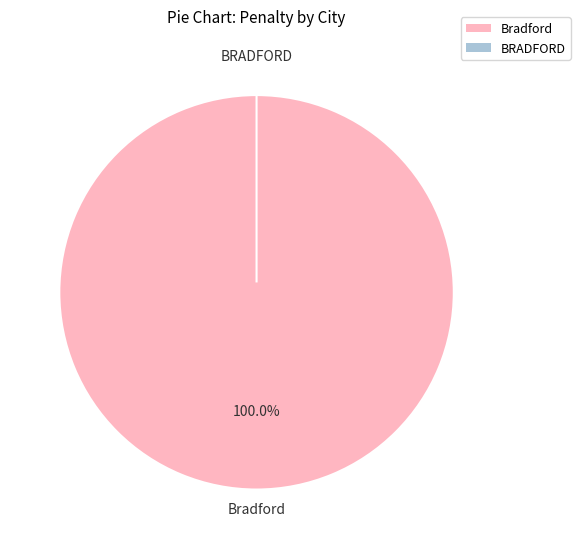

Count the number of slices in the pie.

2